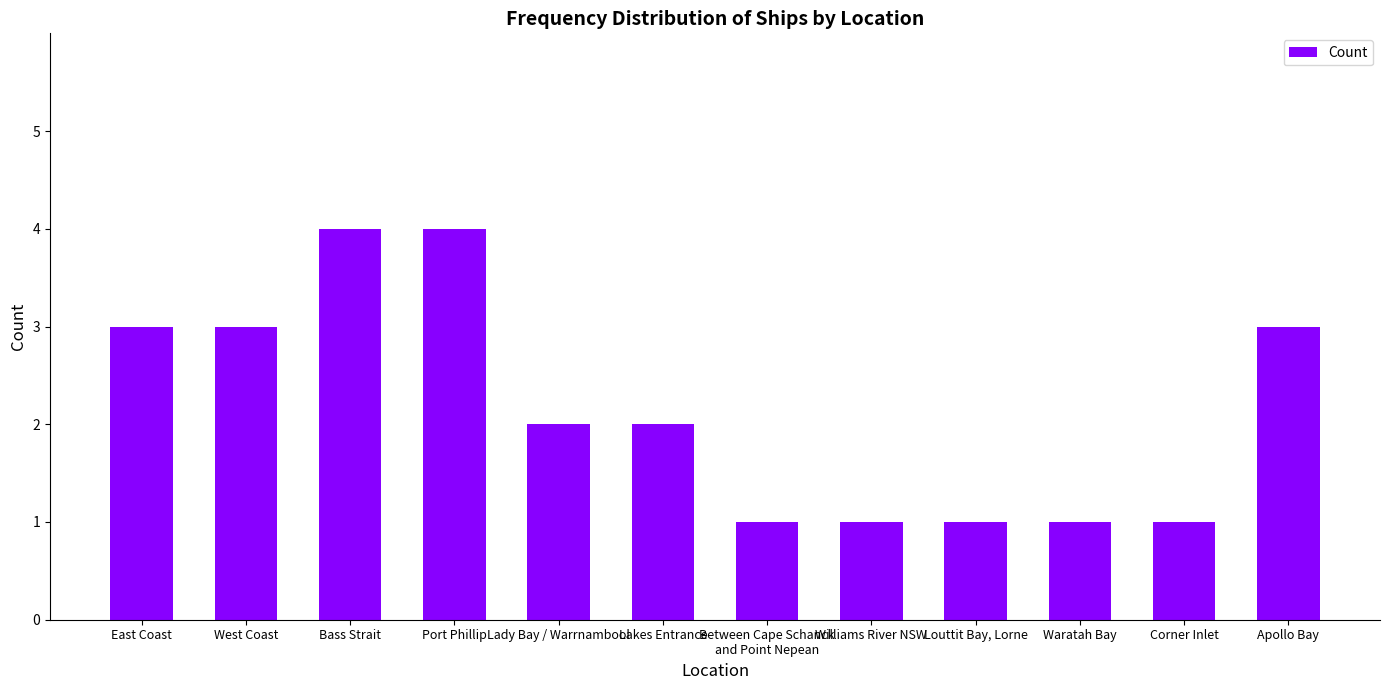

What is the label of the 8th bar from the right?

Lady Bay / Warrnambool